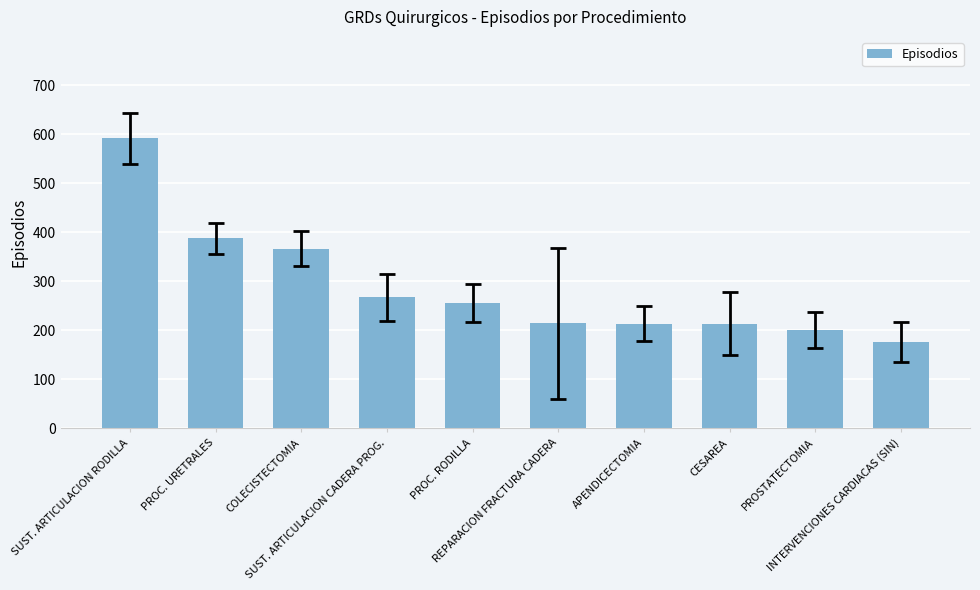

Are the bars horizontal?

No